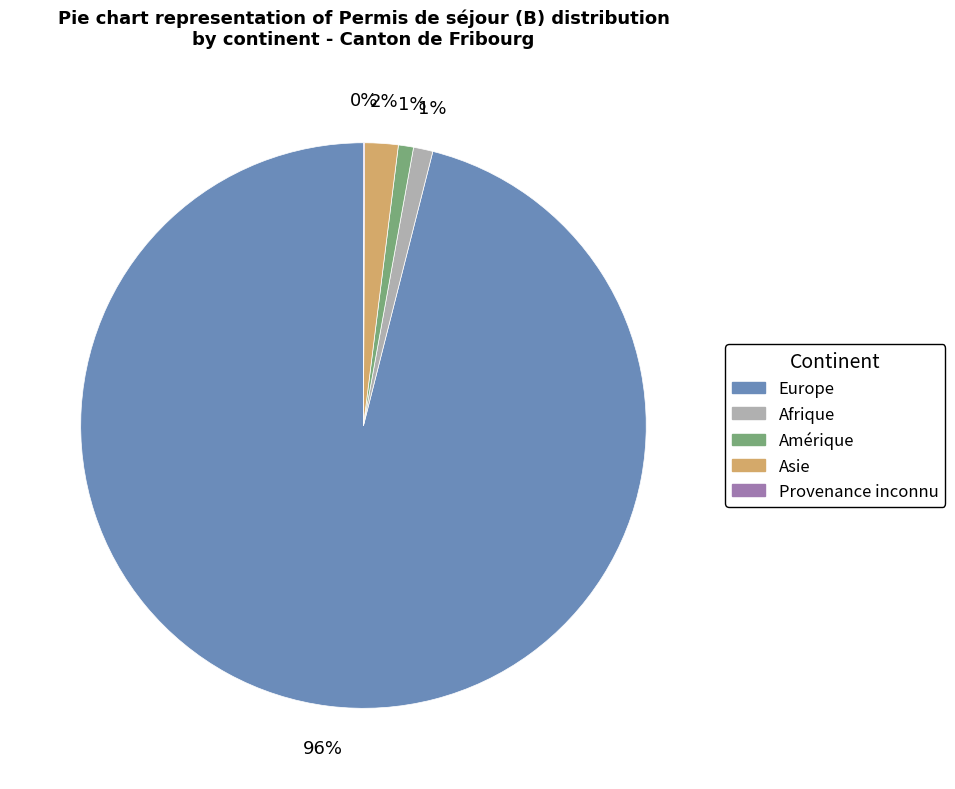

Does any single category account for the majority?

Yes